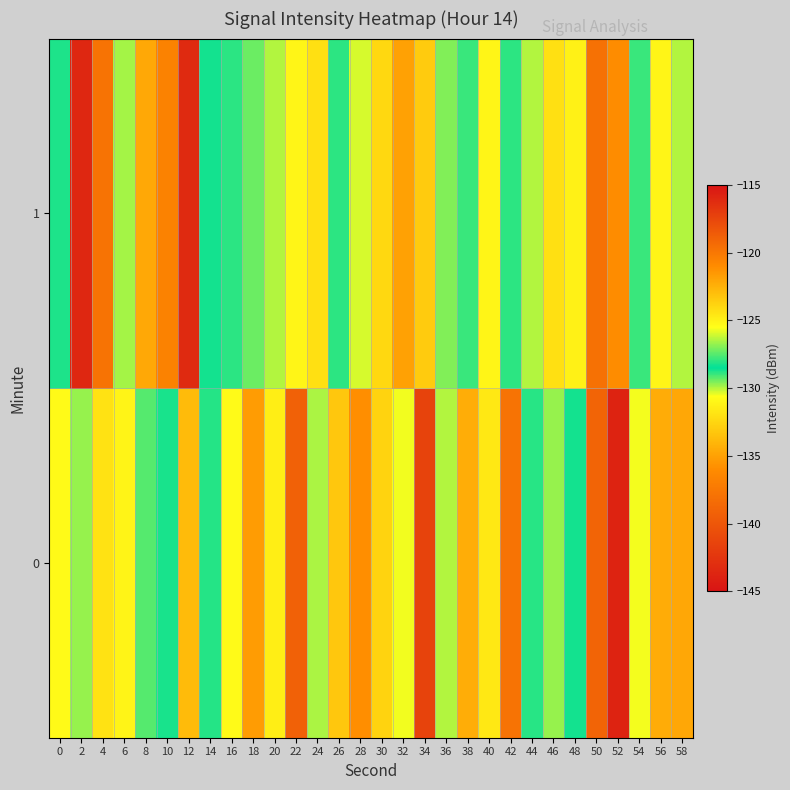

How many series are shown in this chart?

2